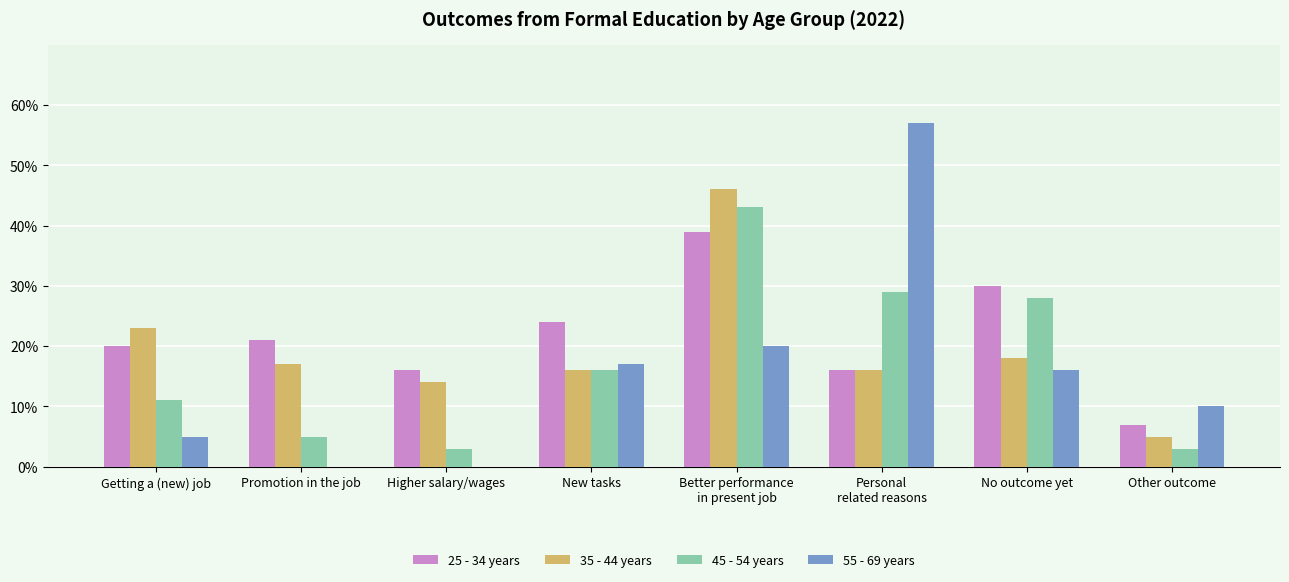

How many distinct data groups are displayed?

4